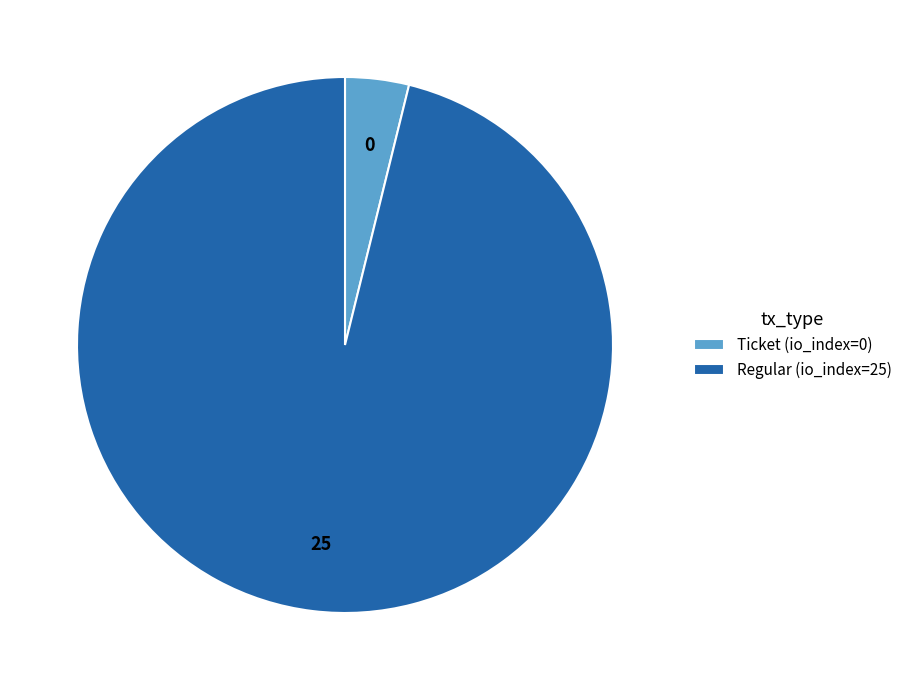

Does any single category account for the majority?

Yes